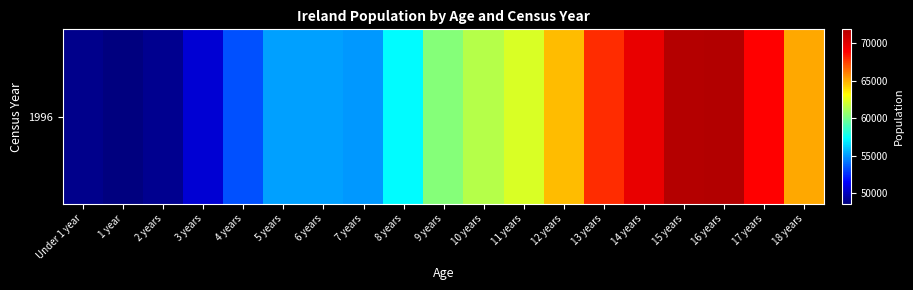

What is the difference between the maximum and minimum values?

23310